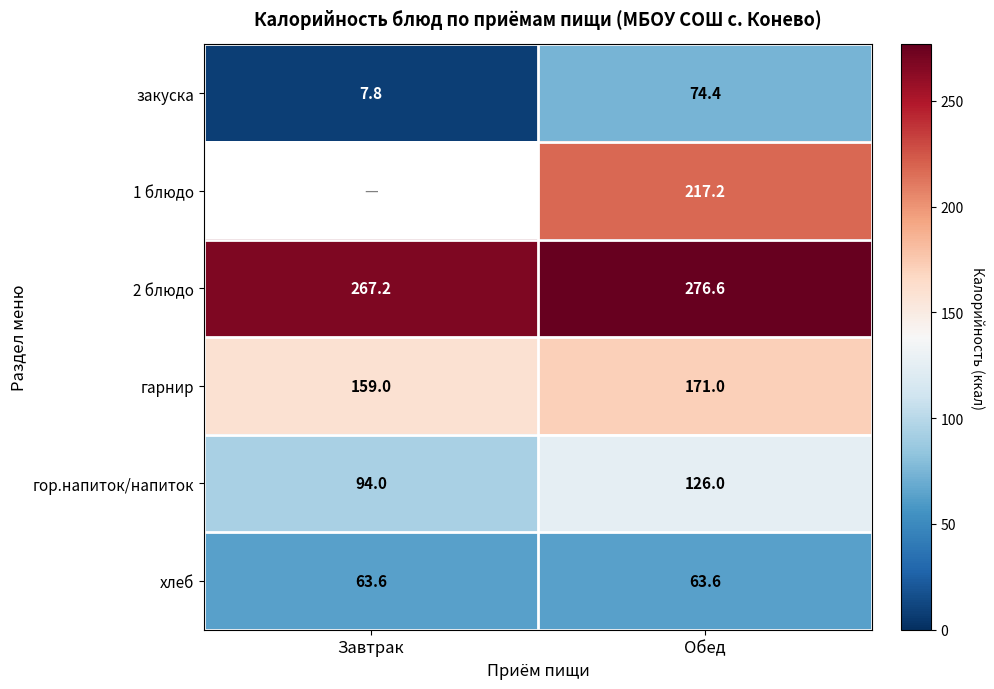

Read the хлеб value at Обед.

63.6